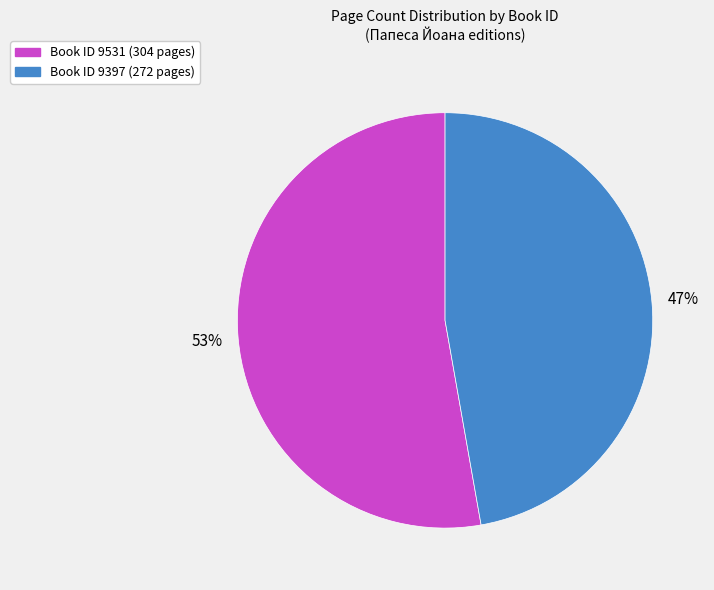

To the nearest percent, what is the difference between the largest and smallest slice percentages?

6%